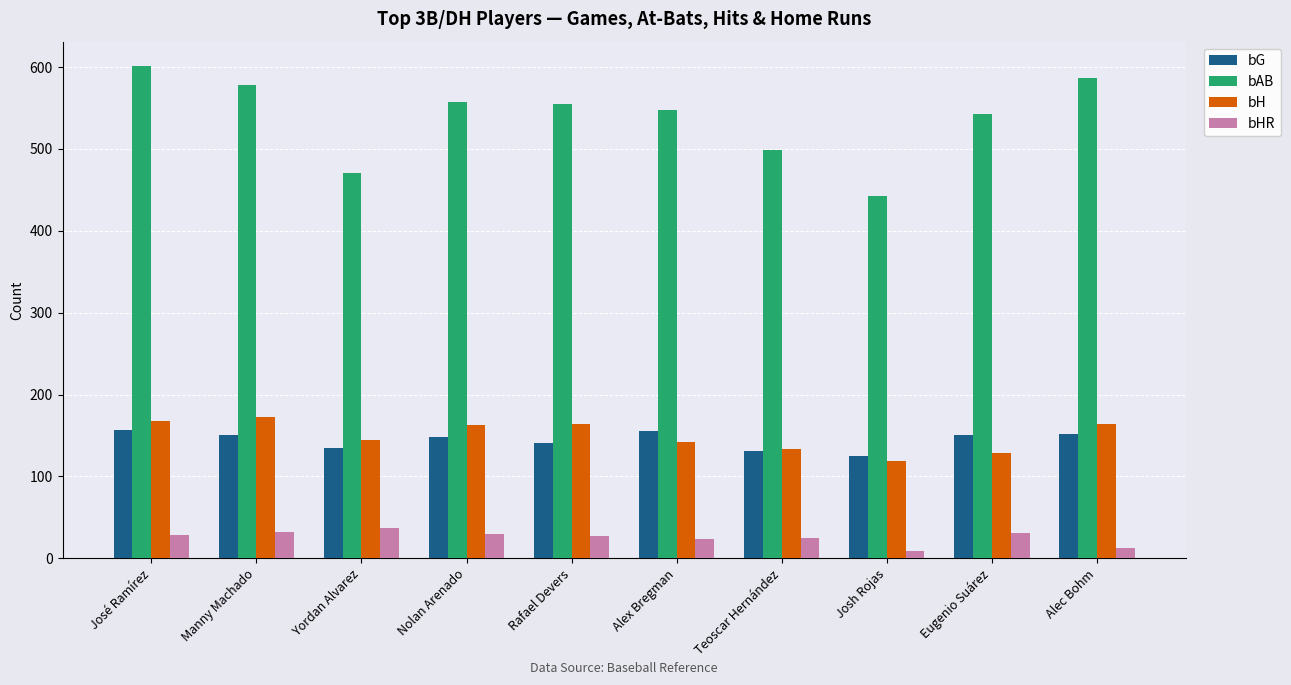

Which series changed the most between Rafael Devers and Josh Rojas?

bAB